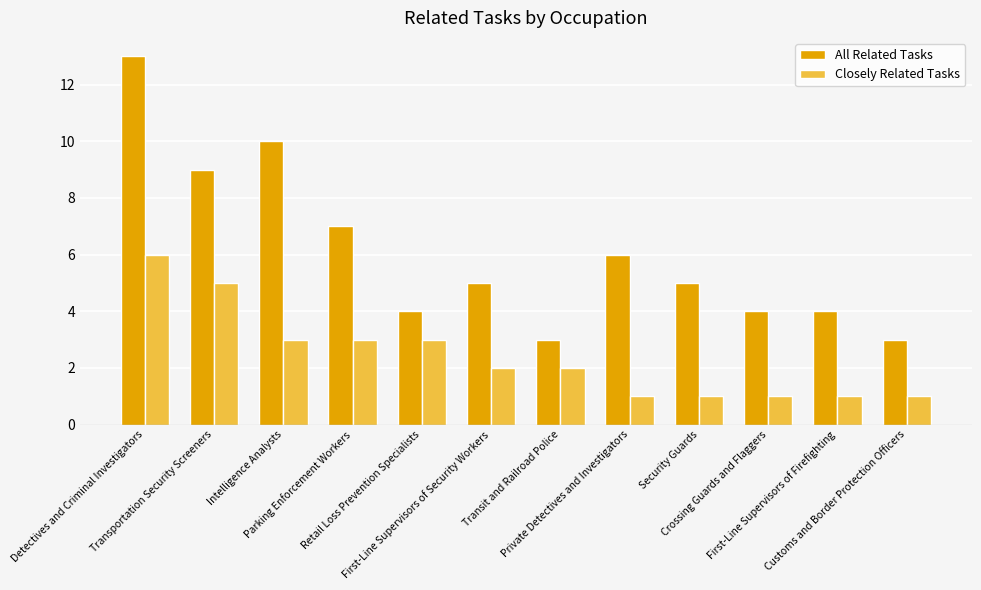

What are all the series names shown in the legend?

All Related Tasks, Closely Related Tasks